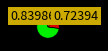

Does any single category account for the majority?

Yes